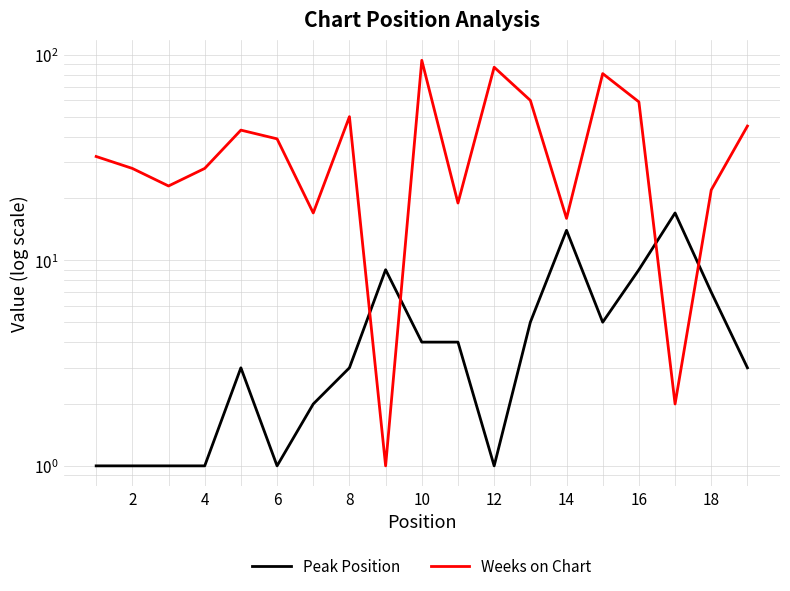

Which series ends up on top after the final intersection of Weeks on Chart and Peak Position?

Weeks on Chart